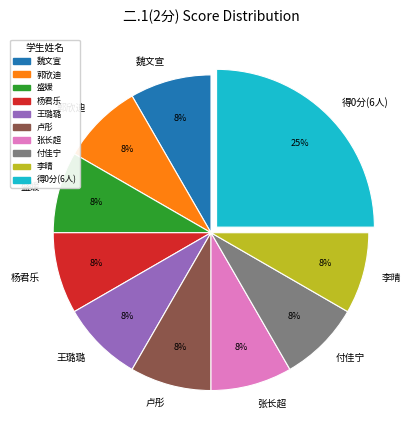

What is the largest slice in the pie chart?

得0分(6人)